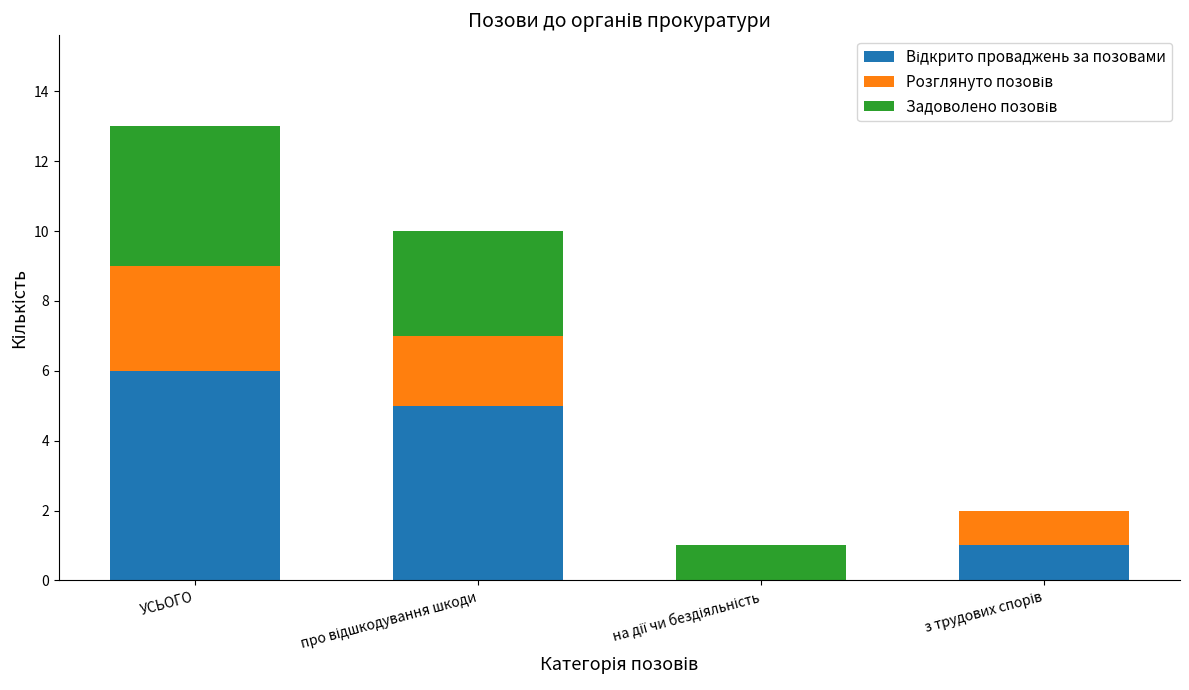

At which category is the sum across all series the highest?

УСЬОГО